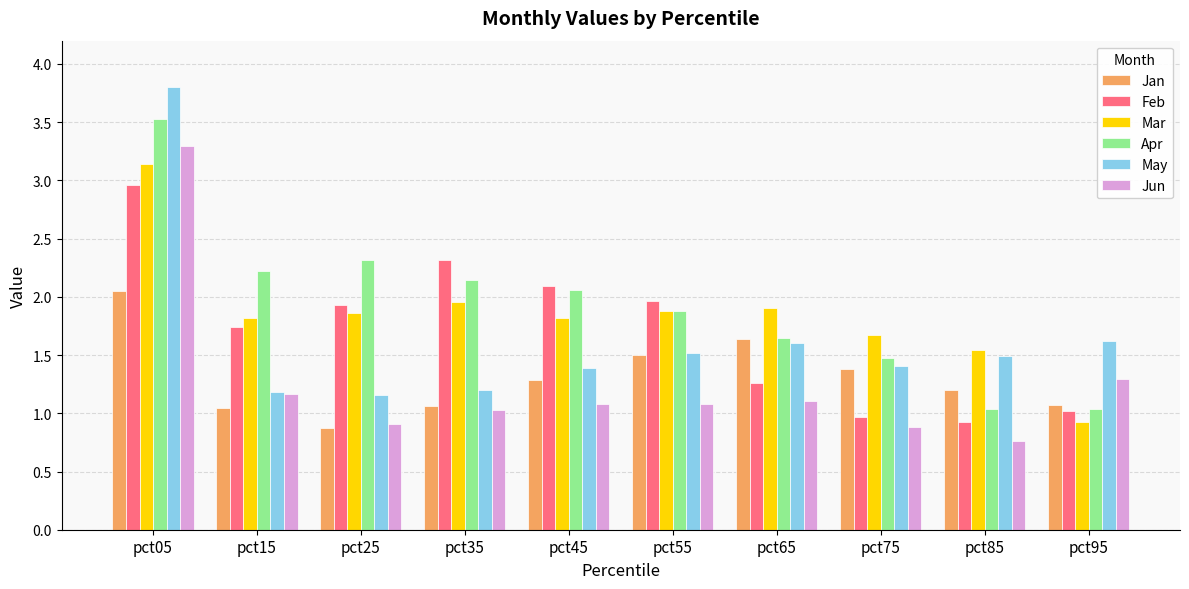

Are the bars horizontal?

No